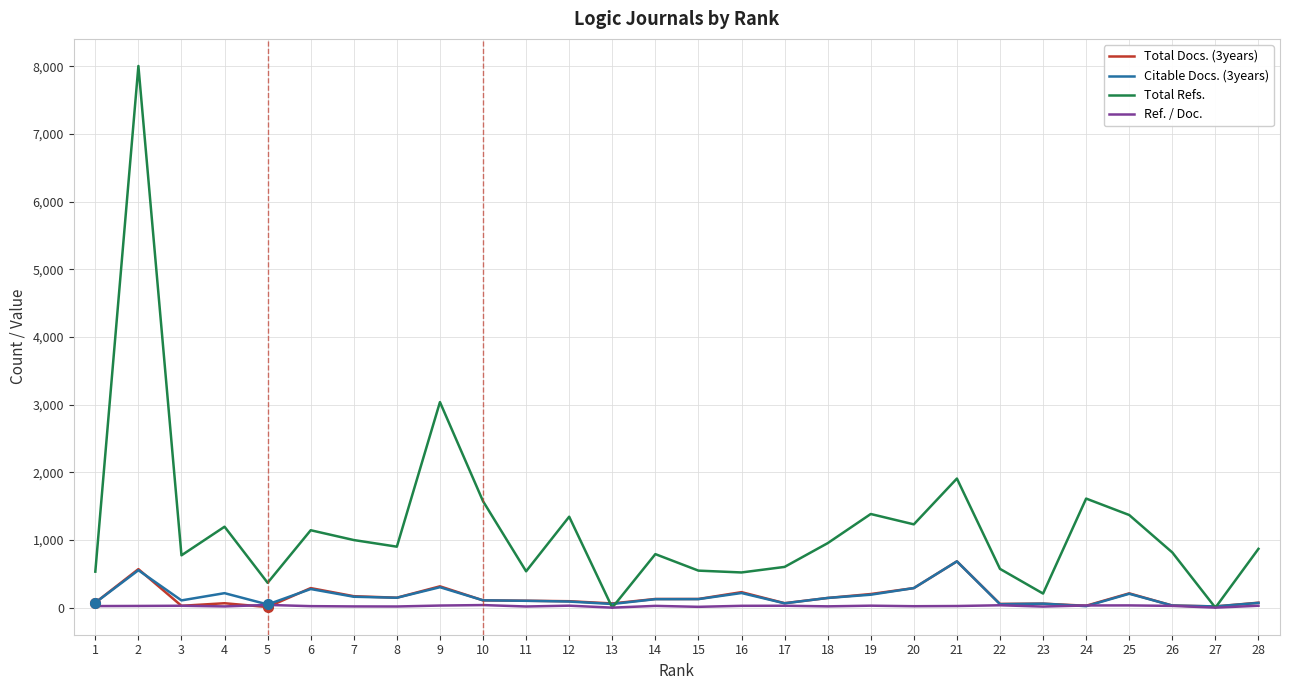

What is the spread (max minus min) of values at 10?

1535